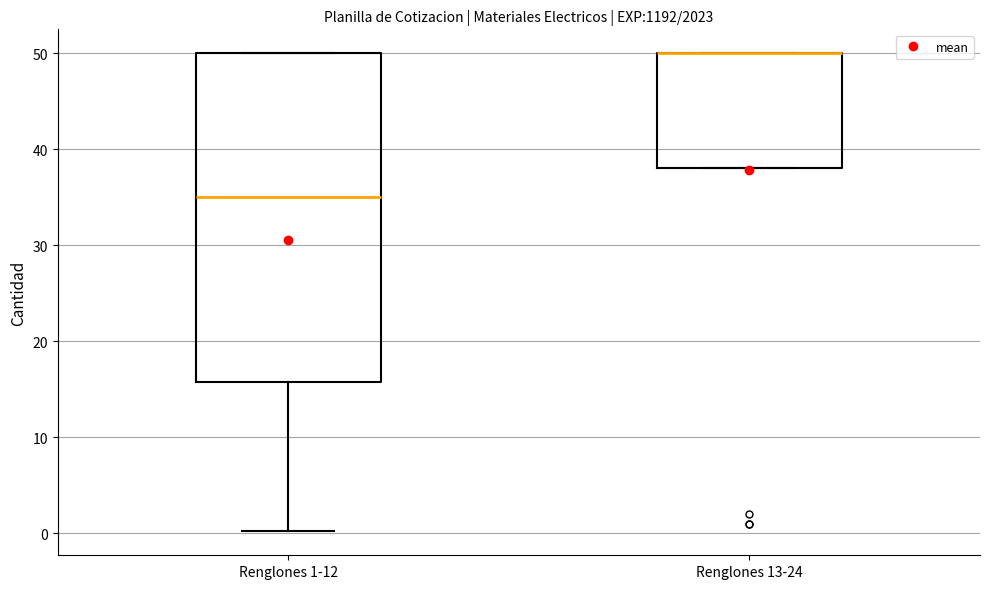

Which box is the tallest, from its lower edge to its upper edge?

Renglones 1-12